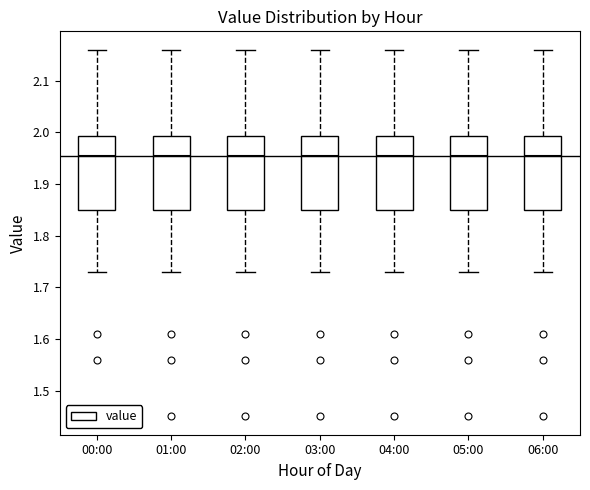

Reading left to right, read every box against the y-axis: the position of its median line, the range the box covers, and the ends of its whiskers. The values are not printed on the chart, so give them approximately, as read against the axis.

00:00: median 1.96, box 1.85 to 1.99, whiskers 1.73 to 2.16
01:00: median 1.96, box 1.85 to 1.99, whiskers 1.73 to 2.16
02:00: median 1.96, box 1.85 to 1.99, whiskers 1.73 to 2.16
03:00: median 1.96, box 1.85 to 1.99, whiskers 1.73 to 2.16
04:00: median 1.96, box 1.85 to 1.99, whiskers 1.73 to 2.16
05:00: median 1.96, box 1.85 to 1.99, whiskers 1.73 to 2.16
06:00: median 1.96, box 1.85 to 1.99, whiskers 1.73 to 2.16